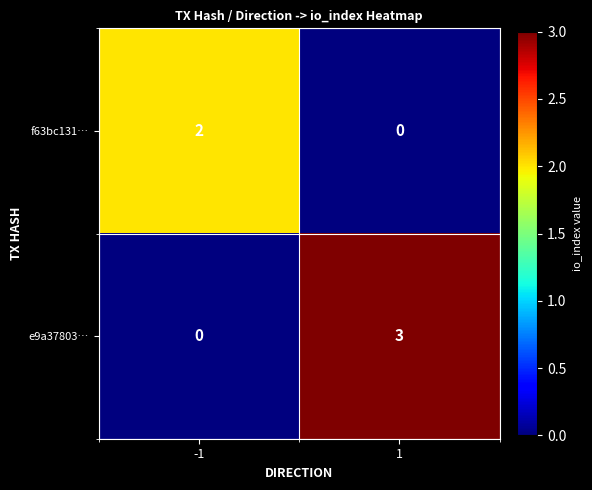

What value does the e9a37803… series have at 1?

3